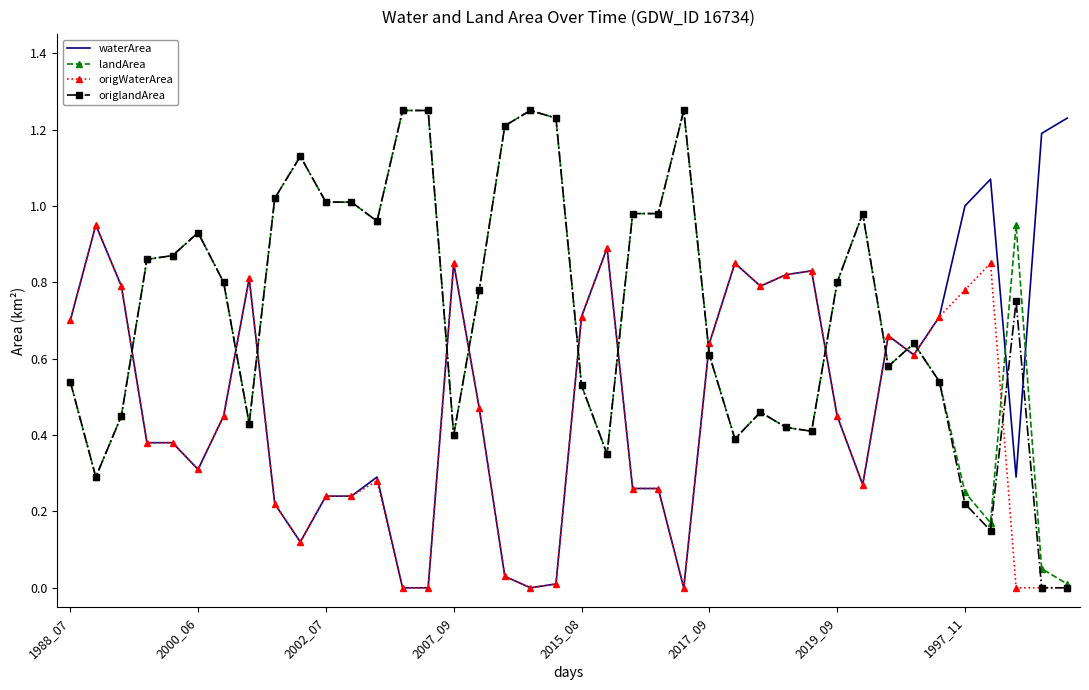

The value of origlandArea at 2007_09 is 0.7. True or false?

False